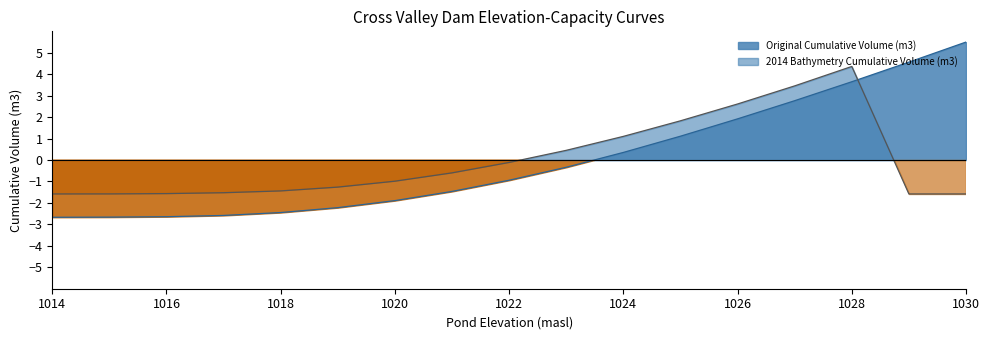

List the labels in order of 2014 Bathymetry Cumulative Volume (m3) value, largest first.

1028, 1027, 1026, 1025, 1024, 1023, 1022, 1021, 1020, 1019, 1018, 1017, 1016, 1015, 1014, 1029, 1030